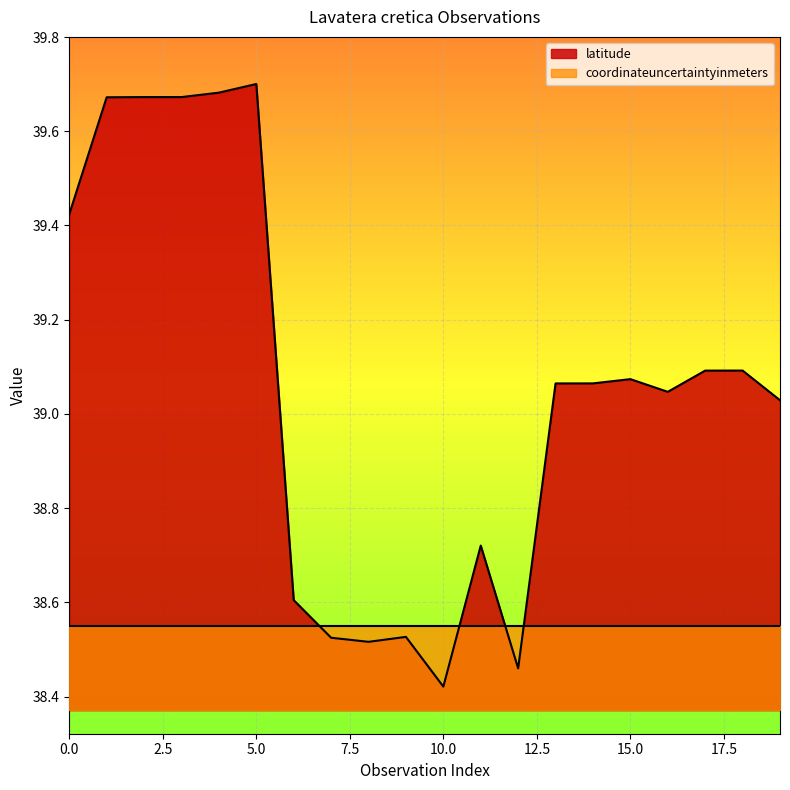

At which category does the chart reach its minimum across all series?

10.0